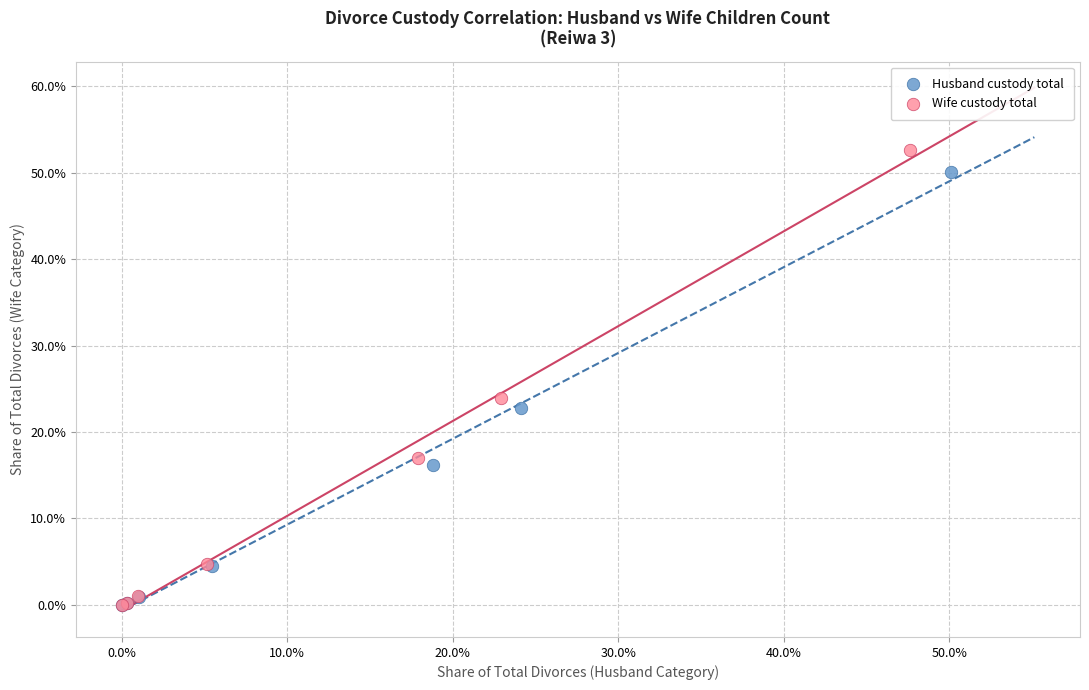

What are all the series names shown in the legend?

Husband custody total, Wife custody total